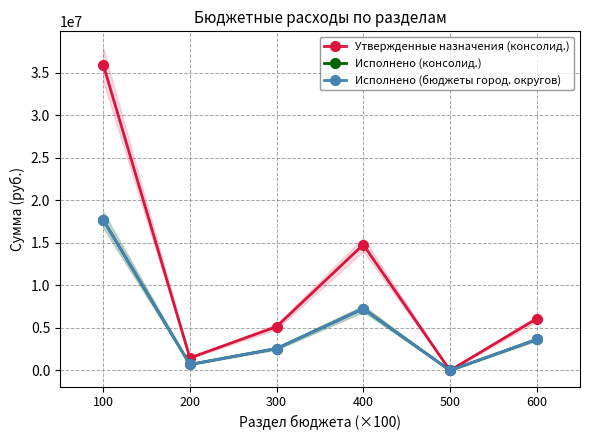

What is the spread (max minus min) of values at 100?

18250779.1